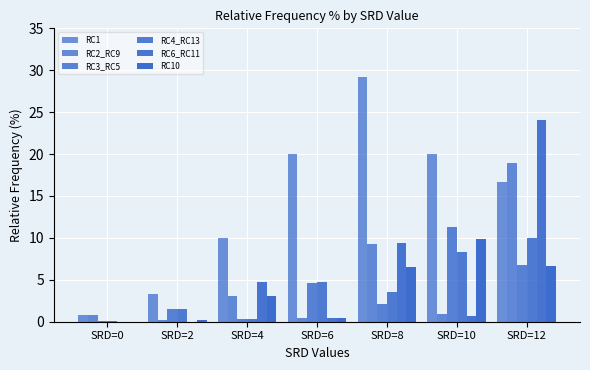

Which series has the largest total across all categories?

RC1